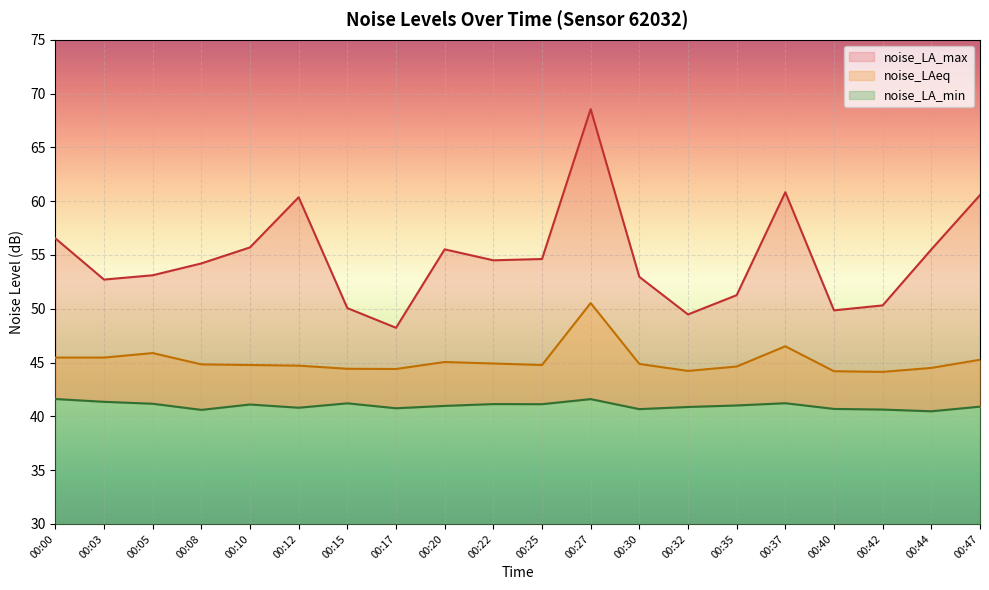

True or false: noise_LA_min has more than 2 points higher than both neighbors.

True